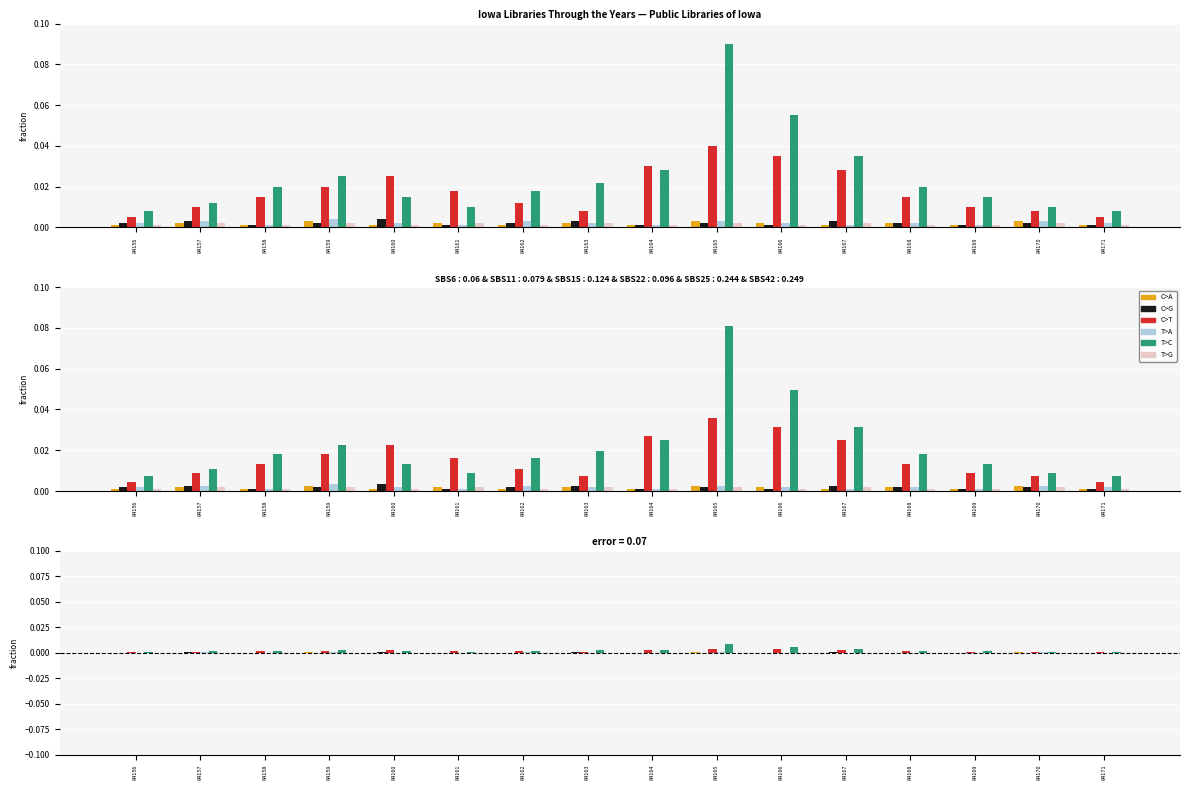

Is the value of C>A at 84158 greater than the value of T>A at 84171?

No